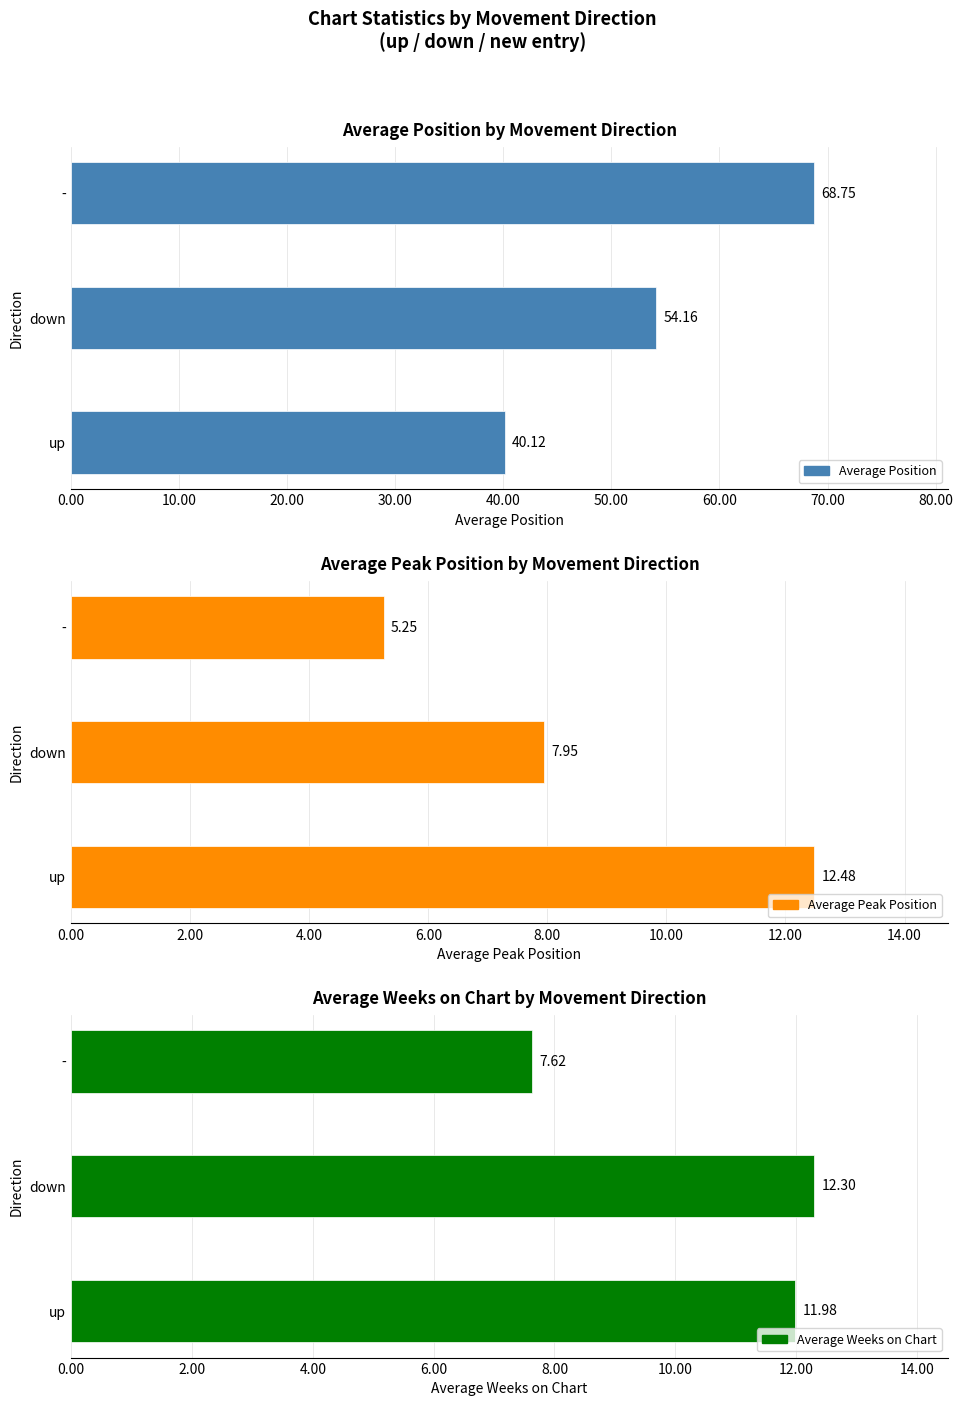

What is the maximum value for Average Weeks on Chart?

12.3